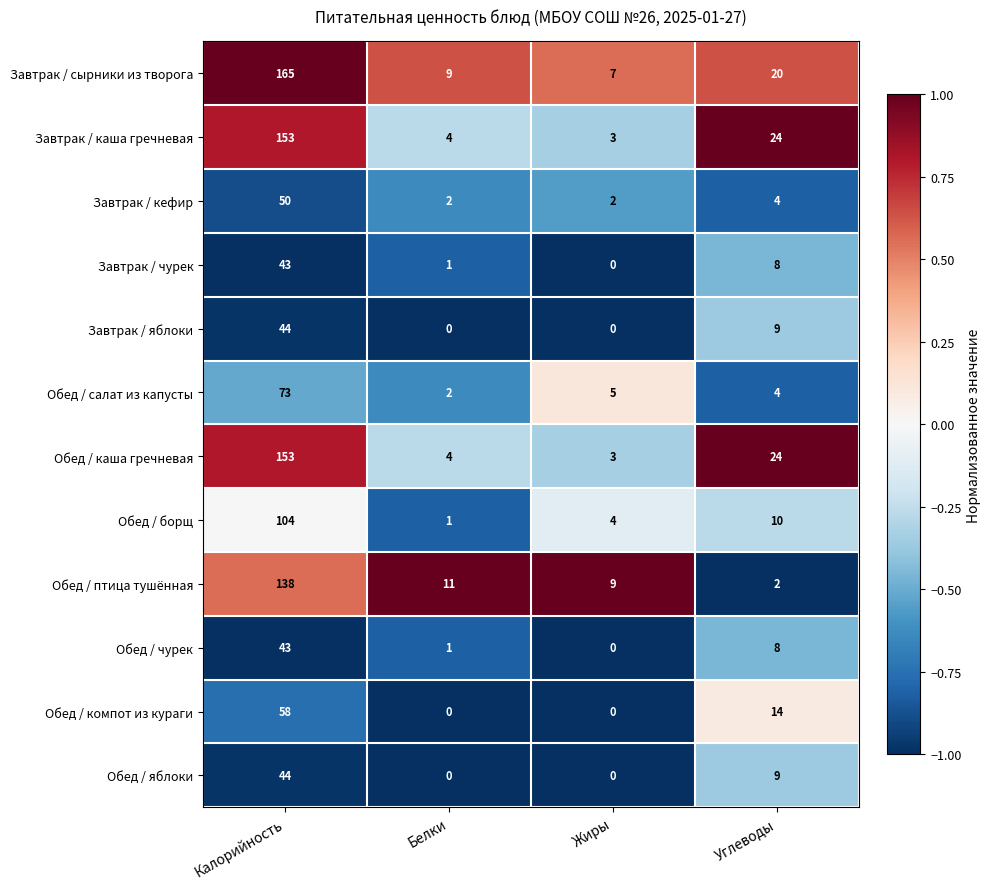

At which category is the sum across all series the highest?

Калорийность